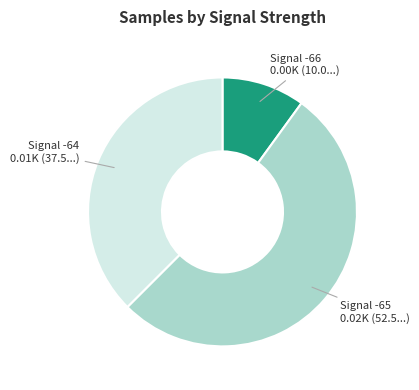

Is there a majority slice in this chart?

Yes